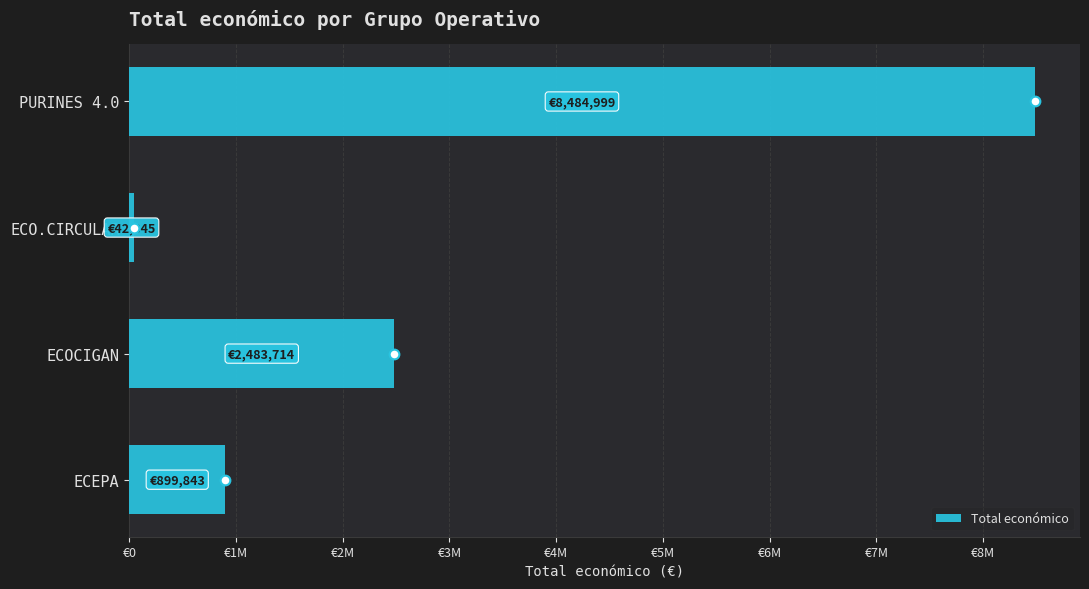

At which category does the chart reach its peak across all series?

PURINES 4.0